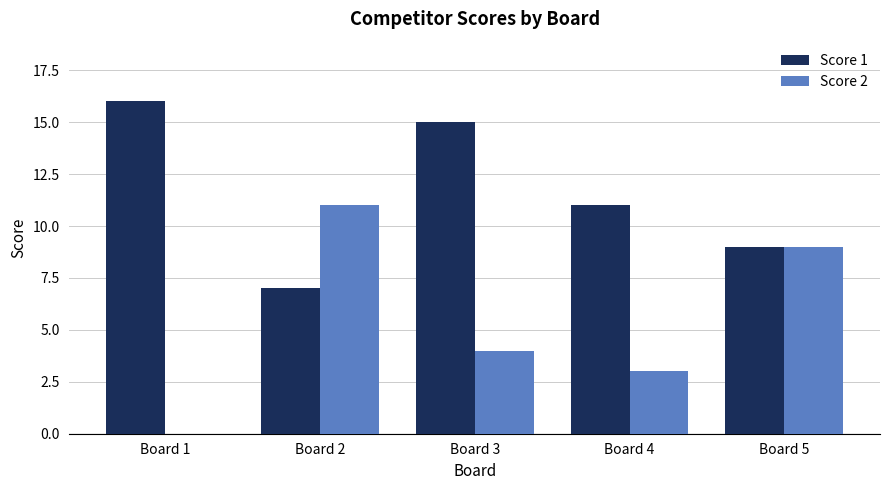

Which category has the highest value in the Score 1 series?

Board 1